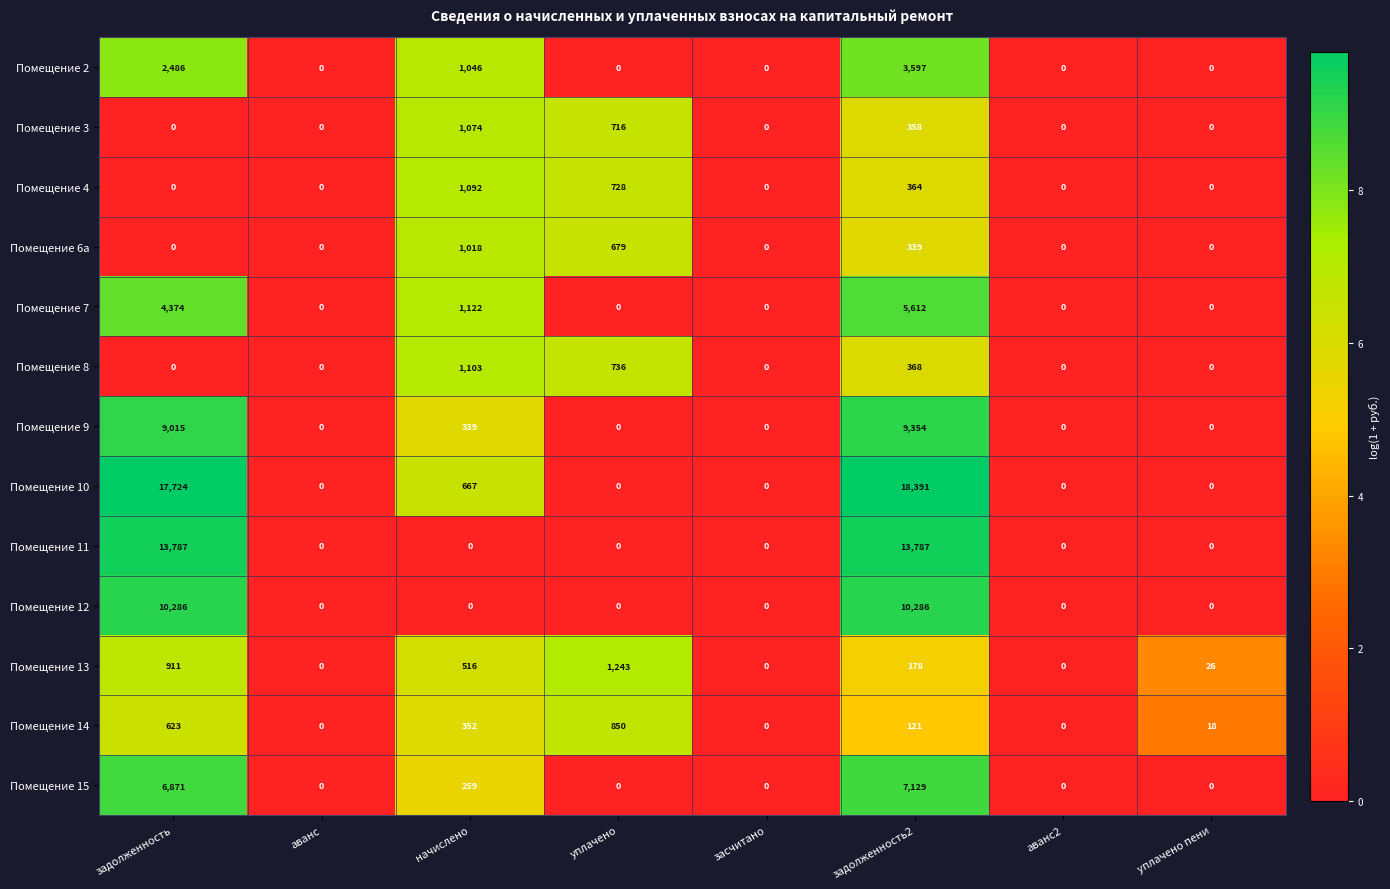

Which label corresponds to the largest value in the chart?

задолженность2